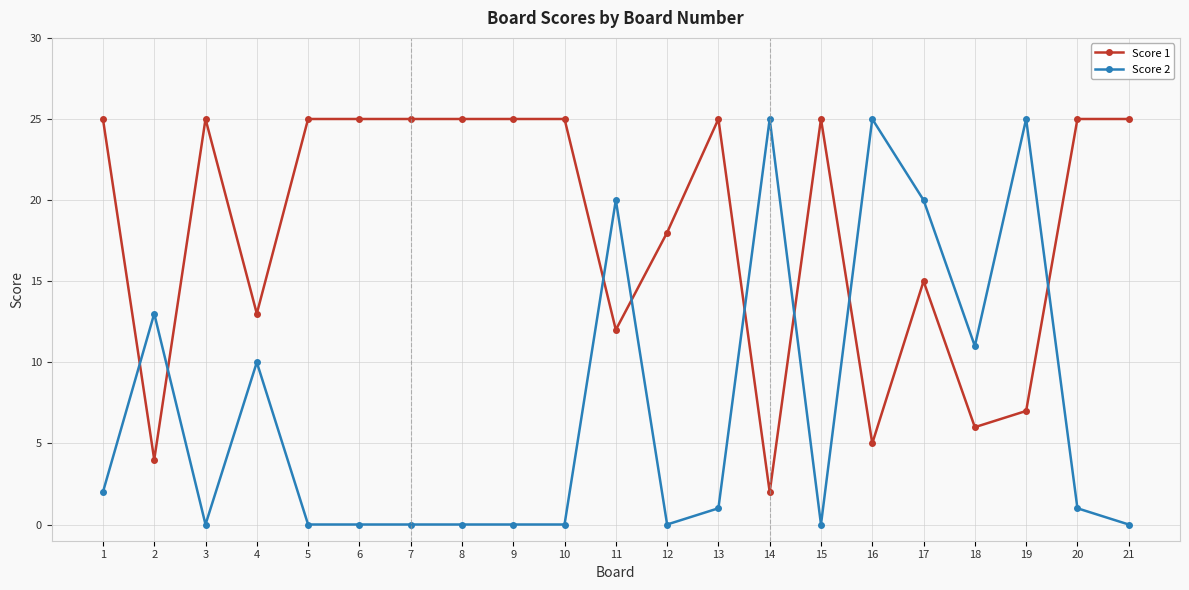

What is the average value of the Score 1 series?

18